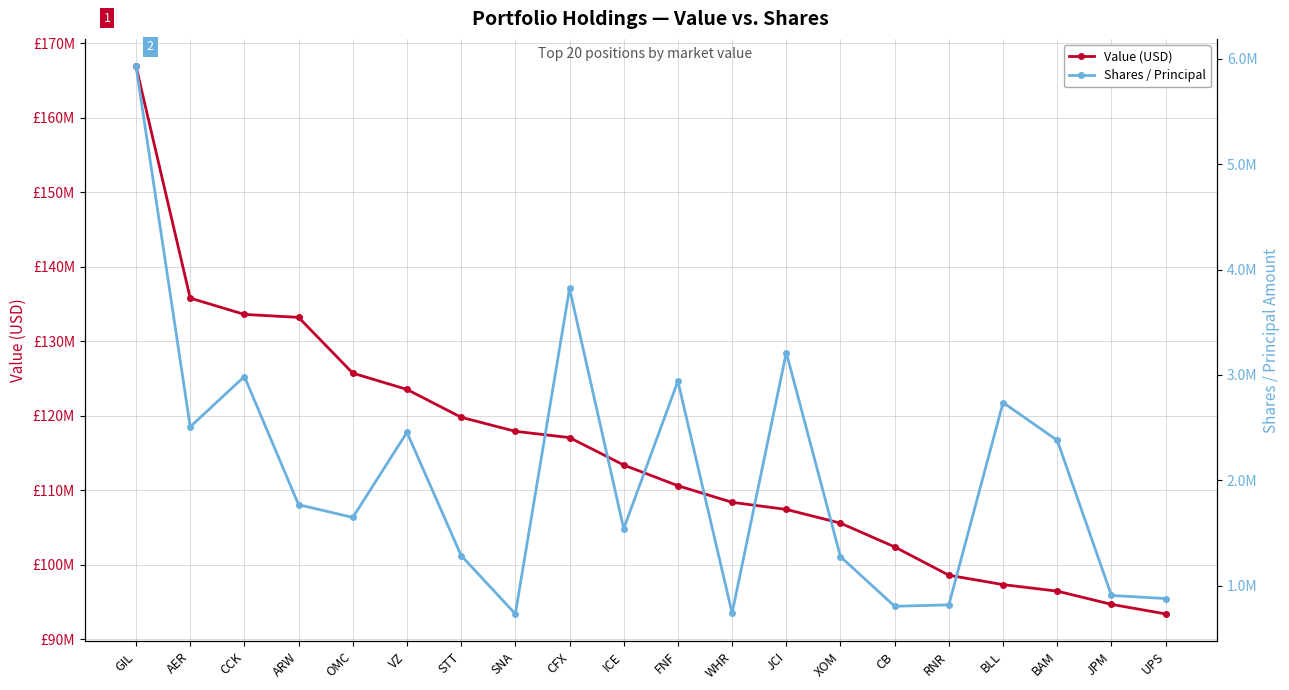

True or false: Shares / Principal and Value (USD) cross at least once.

False